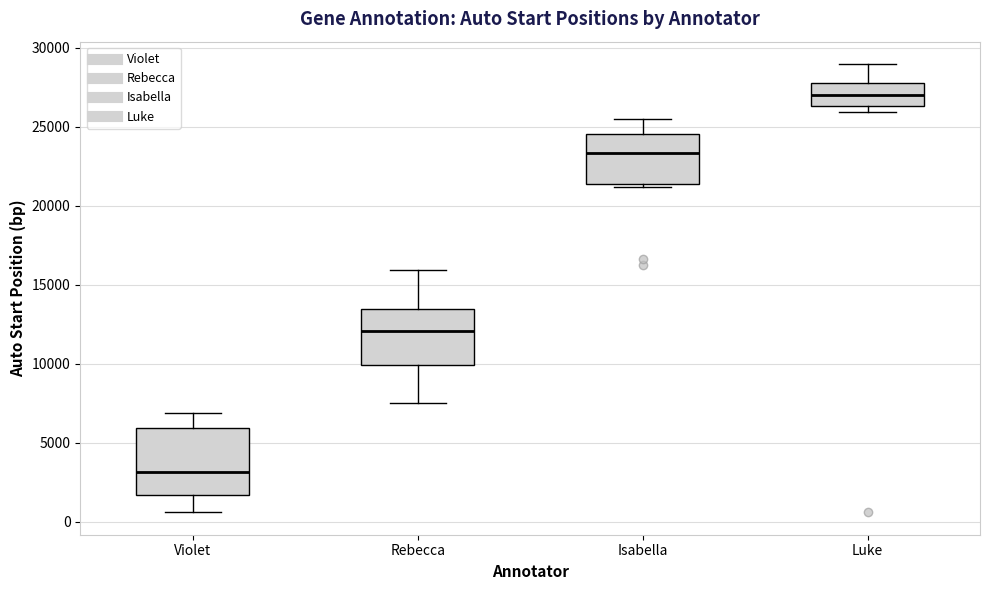

Which box is the tallest, from its lower edge to its upper edge?

Violet